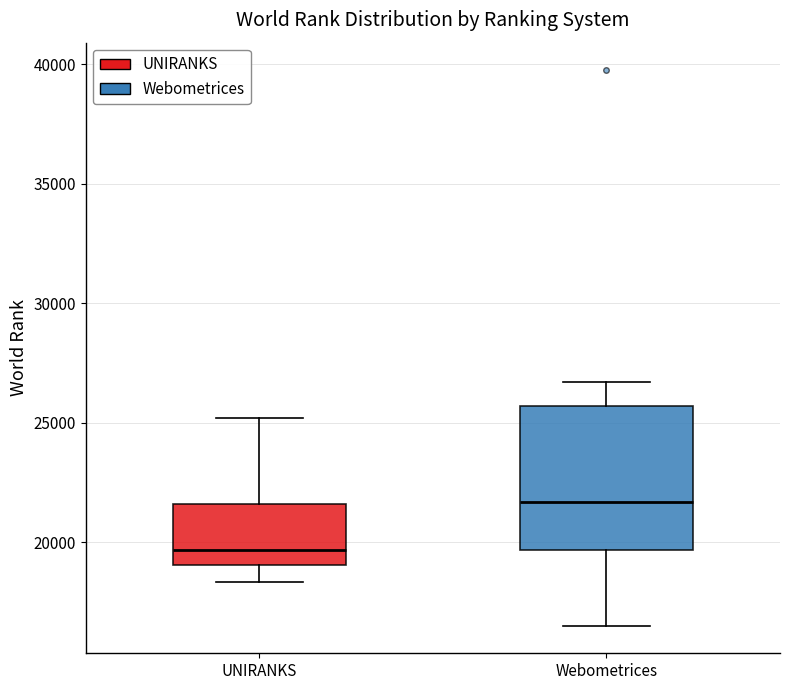

Reading left to right, read every box against the y-axis: the position of its median line, the range the box covers, and the ends of its whiskers. The values are not printed on the chart, so give them approximately, as read against the axis.

UNIRANKS: median 19500, box 19000 to 21500, whiskers 18500 to 25000
Webometrices: median 21500, box 19500 to 25500, whiskers 16500 to 26500